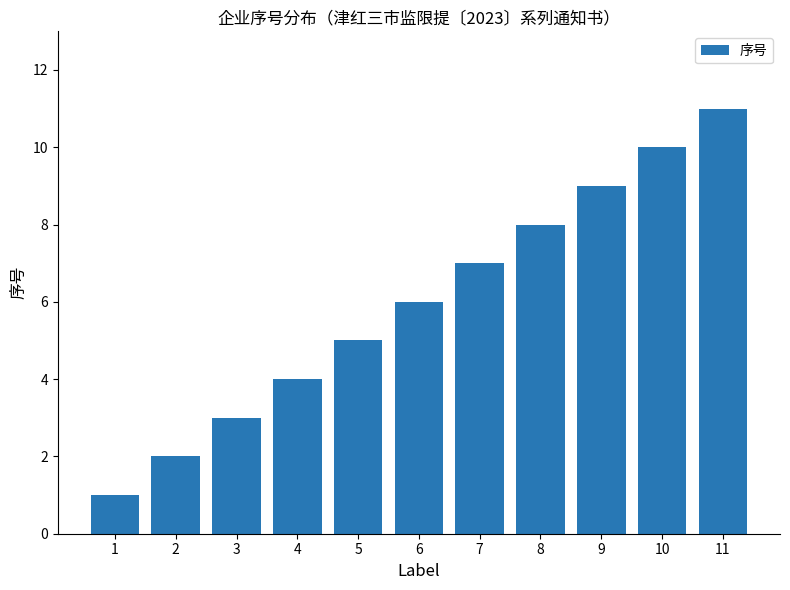

How many bars are there in total?

11